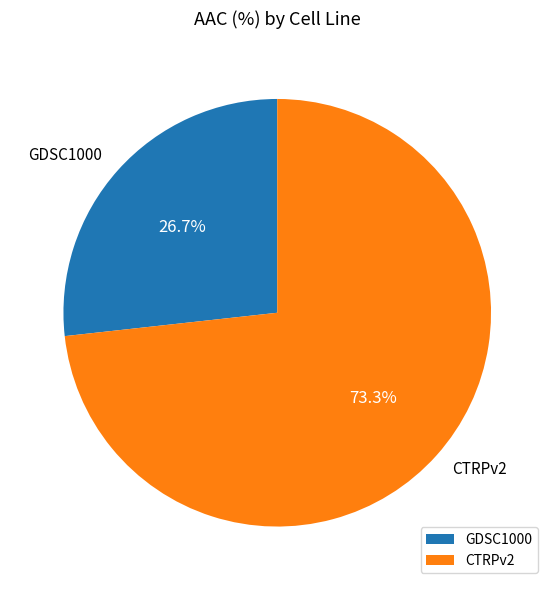

To the nearest percent, what is the difference between the largest and smallest slice percentages?

47%